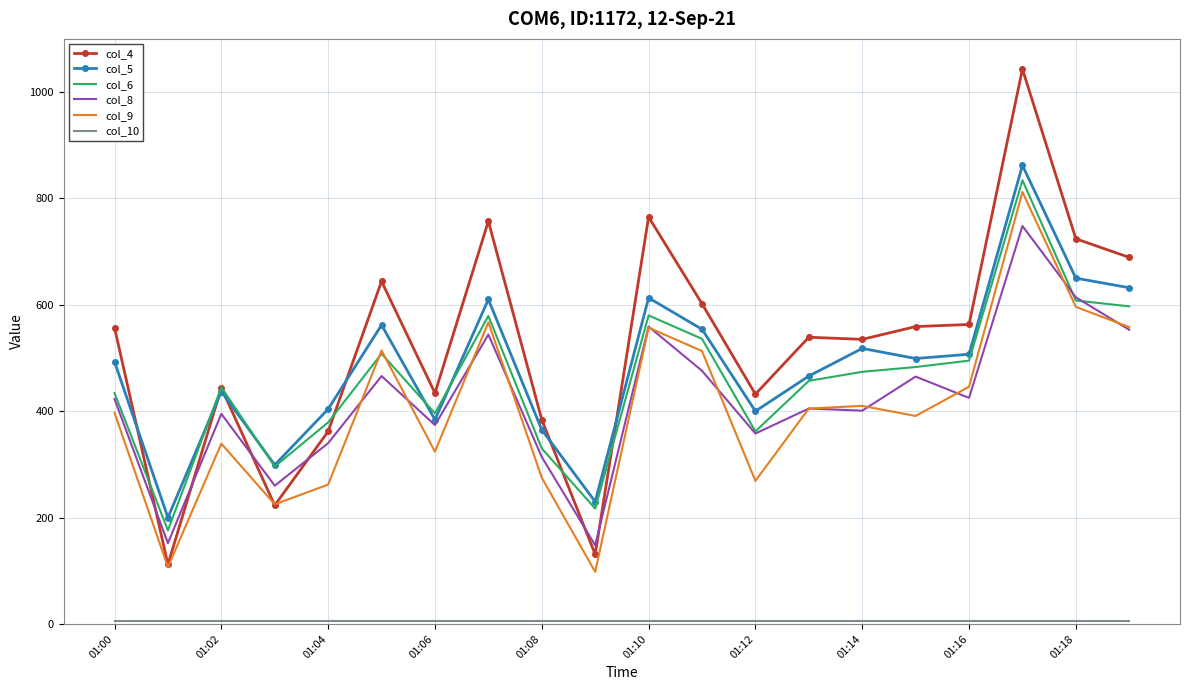

Which series has the widest spread of values?

col_4